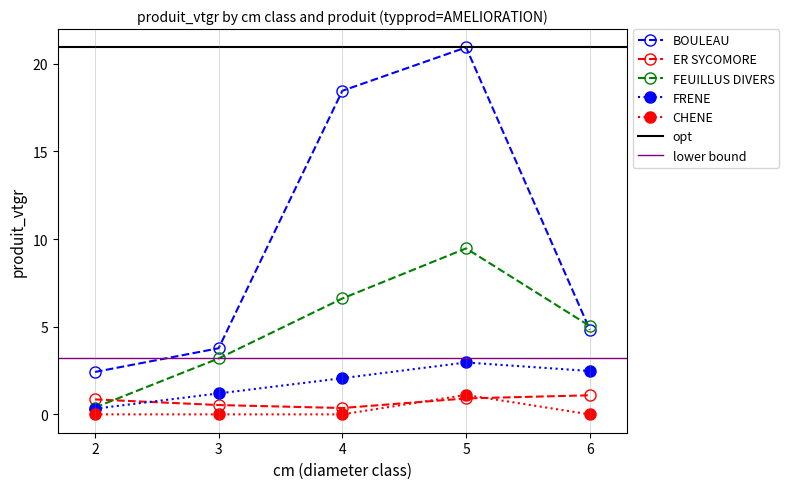

True or false: CHENE and ER SYCOMORE cross at least once.

True